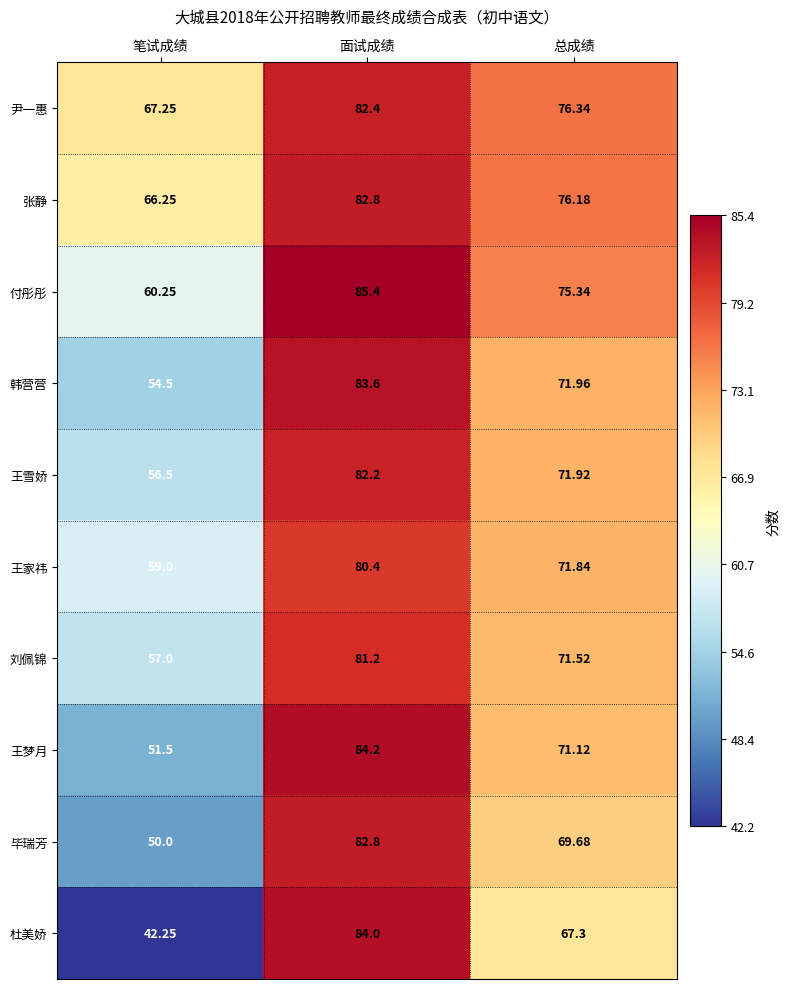

Which series has the largest range (max minus min)?

杜美娇